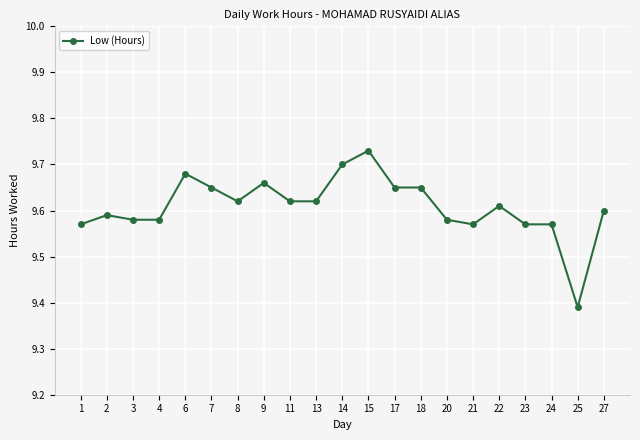

What is the difference between the second highest and minimum values?

0.3